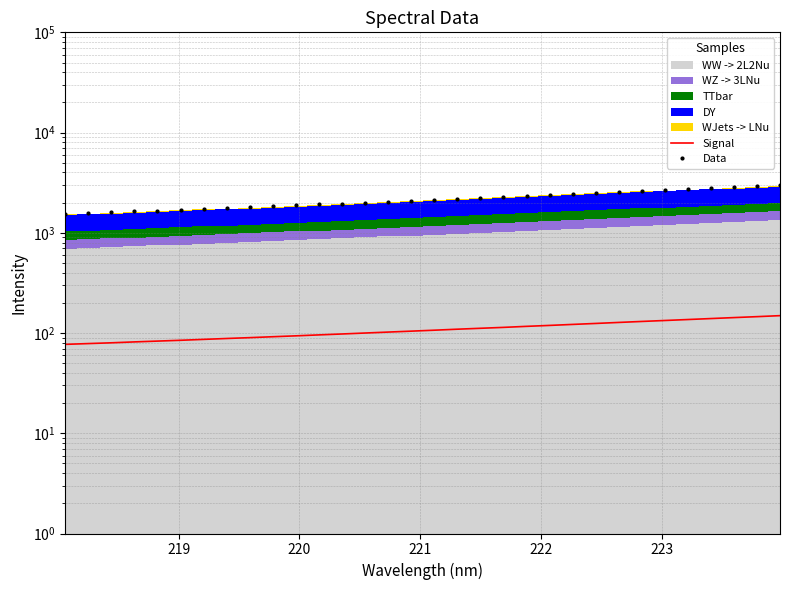

True or false: Data and Signal cross at least once.

False